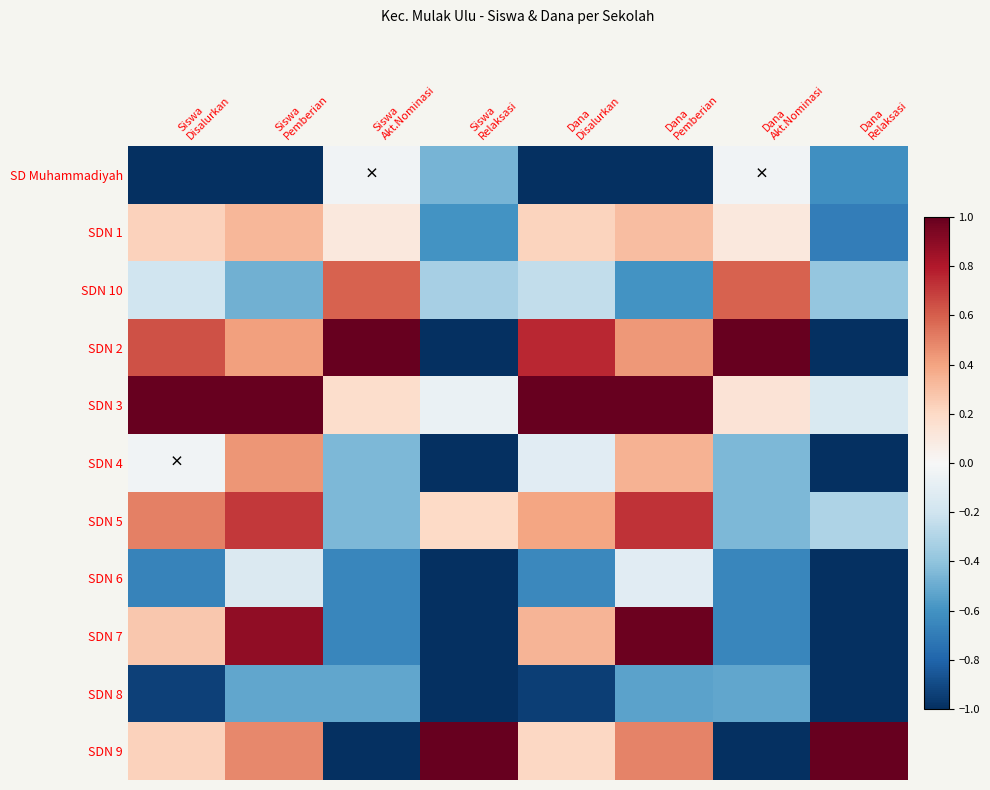

Reading right to left, extract all data points from this chart.

SD Muhammadiyah: Dana
Relaksasi=-0.6	Dana
Akt.Nominasi=-0.0	Dana
Pemberian=-1.0	Dana
Disalurkan=-1.0	Siswa
Relaksasi=-0.5	Siswa
Akt.Nominasi=-0.0	Siswa
Pemberian=-1.0	Siswa
Disalurkan=-1.0
SDN 1: Dana
Relaksasi=-0.7	Dana
Akt.Nominasi=0.1	Dana
Pemberian=0.3	Dana
Disalurkan=0.2	Siswa
Relaksasi=-0.6	Siswa
Akt.Nominasi=0.1	Siswa
Pemberian=0.3	Siswa
Disalurkan=0.2
SDN 10: Dana
Relaksasi=-0.4	Dana
Akt.Nominasi=0.6	Dana
Pemberian=-0.6	Dana
Disalurkan=-0.2	Siswa
Relaksasi=-0.3	Siswa
Akt.Nominasi=0.6	Siswa
Pemberian=-0.5	Siswa
Disalurkan=-0.2
SDN 2: Dana
Relaksasi=-1.0	Dana
Akt.Nominasi=1.0	Dana
Pemberian=0.4	Dana
Disalurkan=0.8	Siswa
Relaksasi=-1.0	Siswa
Akt.Nominasi=1.0	Siswa
Pemberian=0.4	Siswa
Disalurkan=0.6
SDN 3: Dana
Relaksasi=-0.2	Dana
Akt.Nominasi=0.1	Dana
Pemberian=1.0	Dana
Disalurkan=1.0	Siswa
Relaksasi=-0.1	Siswa
Akt.Nominasi=0.2	Siswa
Pemberian=1.0	Siswa
Disalurkan=1.0
SDN 4: Dana
Relaksasi=-1.0	Dana
Akt.Nominasi=-0.4	Dana
Pemberian=0.3	Dana
Disalurkan=-0.1	Siswa
Relaksasi=-1.0	Siswa
Akt.Nominasi=-0.4	Siswa
Pemberian=0.4	Siswa
Disalurkan=-0.0
SDN 5: Dana
Relaksasi=-0.3	Dana
Akt.Nominasi=-0.4	Dana
Pemberian=0.7	Dana
Disalurkan=0.4	Siswa
Relaksasi=0.2	Siswa
Akt.Nominasi=-0.4	Siswa
Pemberian=0.7	Siswa
Disalurkan=0.5
SDN 6: Dana
Relaksasi=-1.0	Dana
Akt.Nominasi=-0.7	Dana
Pemberian=-0.1	Dana
Disalurkan=-0.6	Siswa
Relaksasi=-1.0	Siswa
Akt.Nominasi=-0.7	Siswa
Pemberian=-0.1	Siswa
Disalurkan=-0.7
SDN 7: Dana
Relaksasi=-1.0	Dana
Akt.Nominasi=-0.7	Dana
Pemberian=1.0	Dana
Disalurkan=0.3	Siswa
Relaksasi=-1.0	Siswa
Akt.Nominasi=-0.7	Siswa
Pemberian=0.9	Siswa
Disalurkan=0.3
SDN 8: Dana
Relaksasi=-1.0	Dana
Akt.Nominasi=-0.5	Dana
Pemberian=-0.5	Dana
Disalurkan=-0.9	Siswa
Relaksasi=-1.0	Siswa
Akt.Nominasi=-0.5	Siswa
Pemberian=-0.5	Siswa
Disalurkan=-0.9
SDN 9: Dana
Relaksasi=1.0	Dana
Akt.Nominasi=-1.0	Dana
Pemberian=0.5	Dana
Disalurkan=0.2	Siswa
Relaksasi=1.0	Siswa
Akt.Nominasi=-1.0	Siswa
Pemberian=0.5	Siswa
Disalurkan=0.2